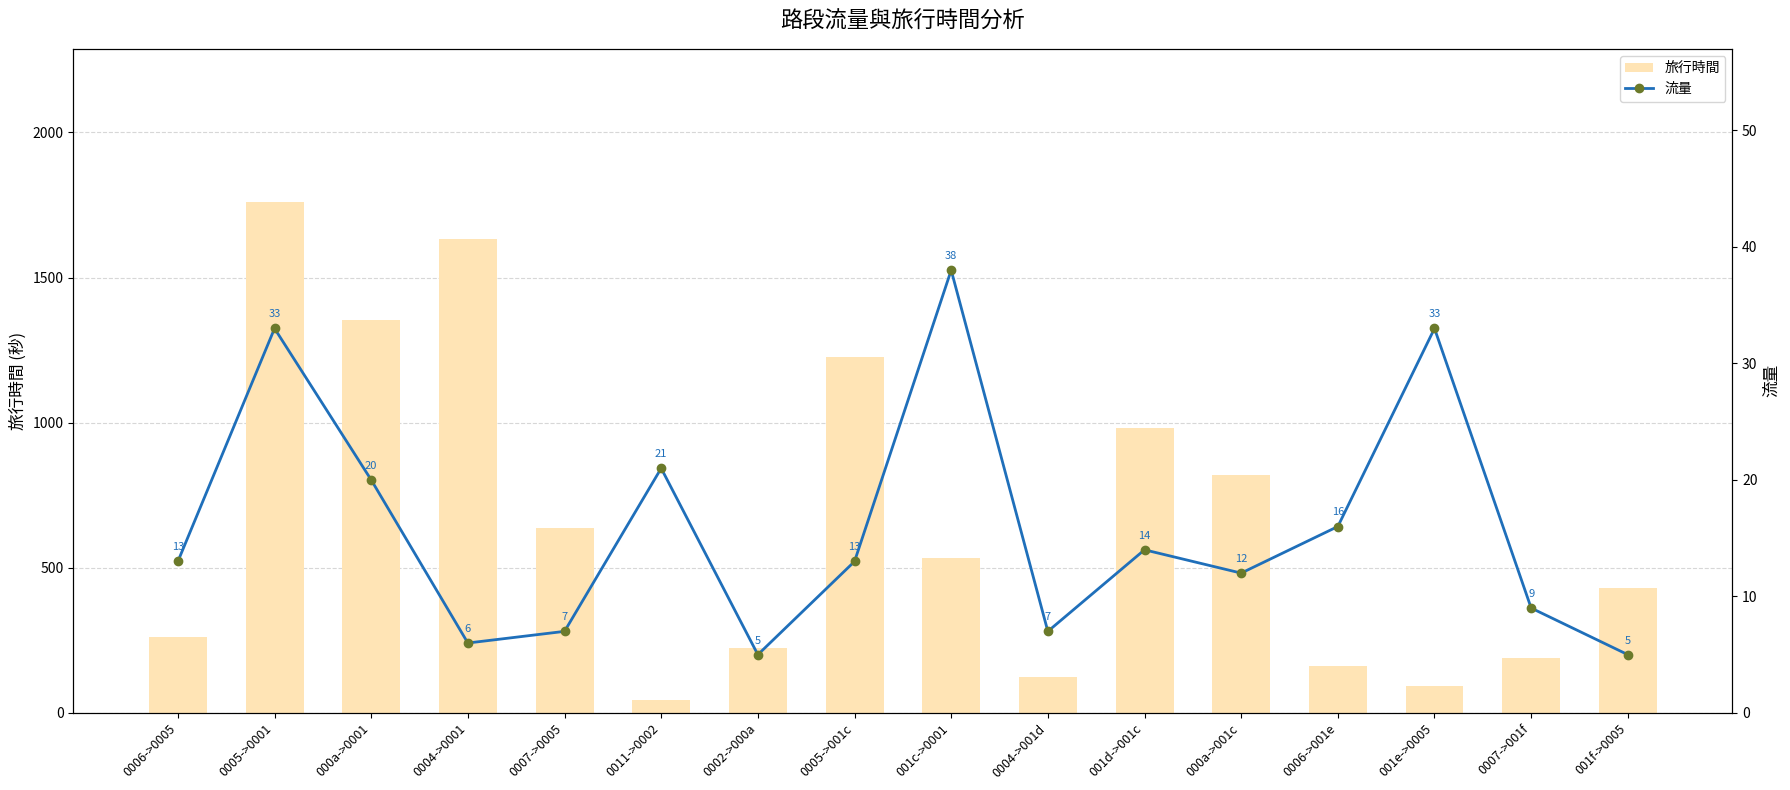

What is the minimum value for 流量?

5